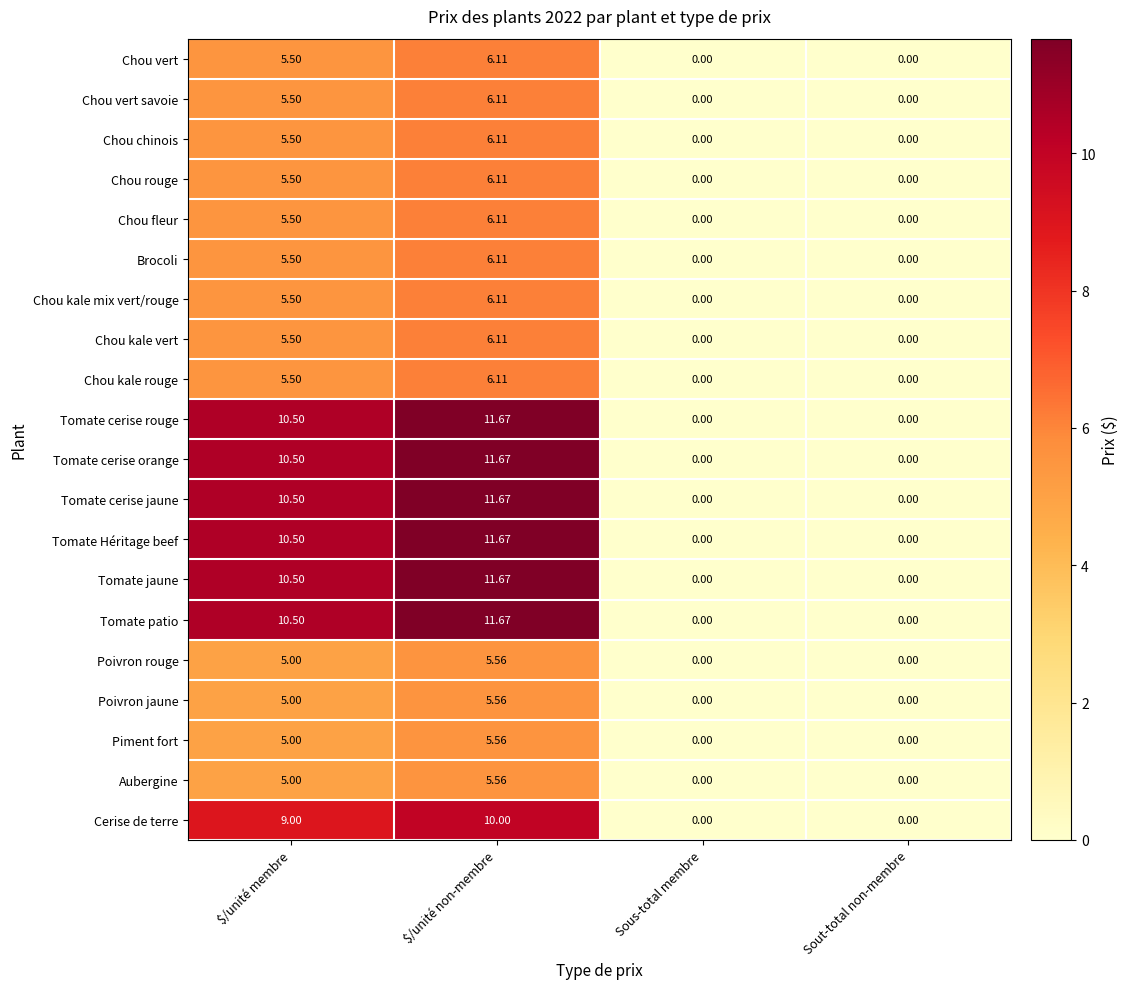

How many data points in Brocoli are above 5?

2